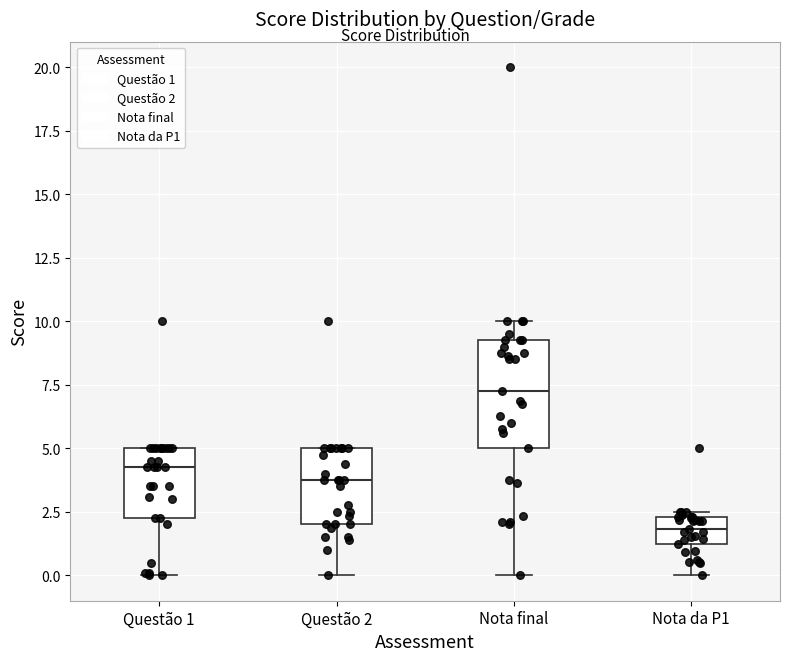

Reading left to right, read every box against the y-axis: the position of its median line, the range the box covers, and the ends of its whiskers. The values are not printed on the chart, so give them approximately, as read against the axis.

Questão 1: median 4.5, box 2.5 to 5.0, whiskers 0.0 to 5.0
Questão 2: median 4.0, box 2.0 to 5.0, whiskers 0.0 to 5.0
Nota final: median 7.5, box 5.0 to 9.5, whiskers 0.0 to 10.0
Nota da P1: median 2.0, box 1.5 to 2.5, whiskers 0.0 to 2.5 (just above the box's upper edge)